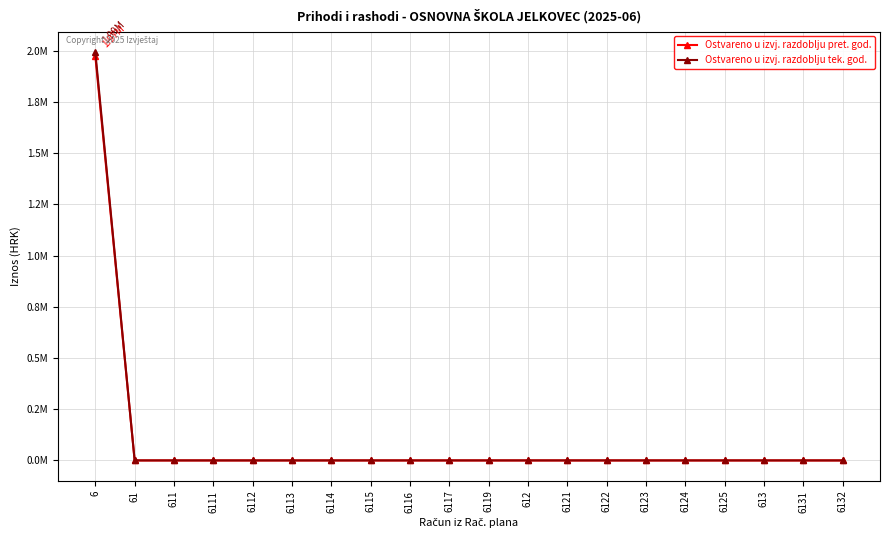

Is it true that Ostvareno u izvj. razdoblju tek. god. equals 0.0 at 6114?

True